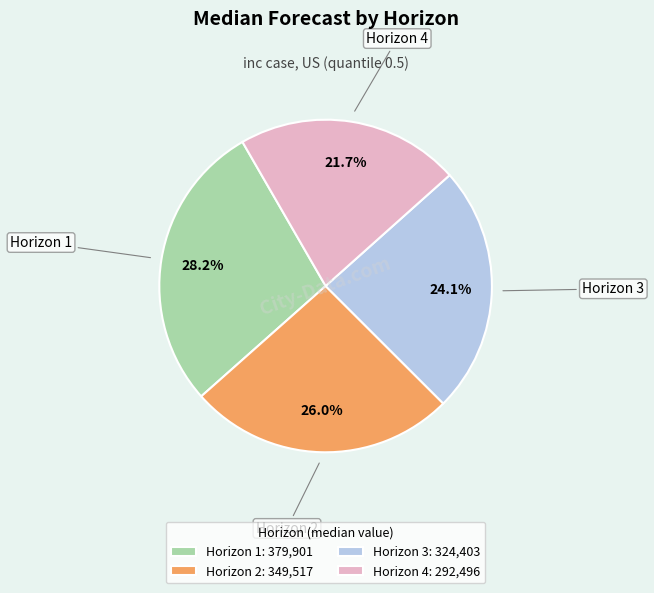

How many segments does this pie chart have?

4